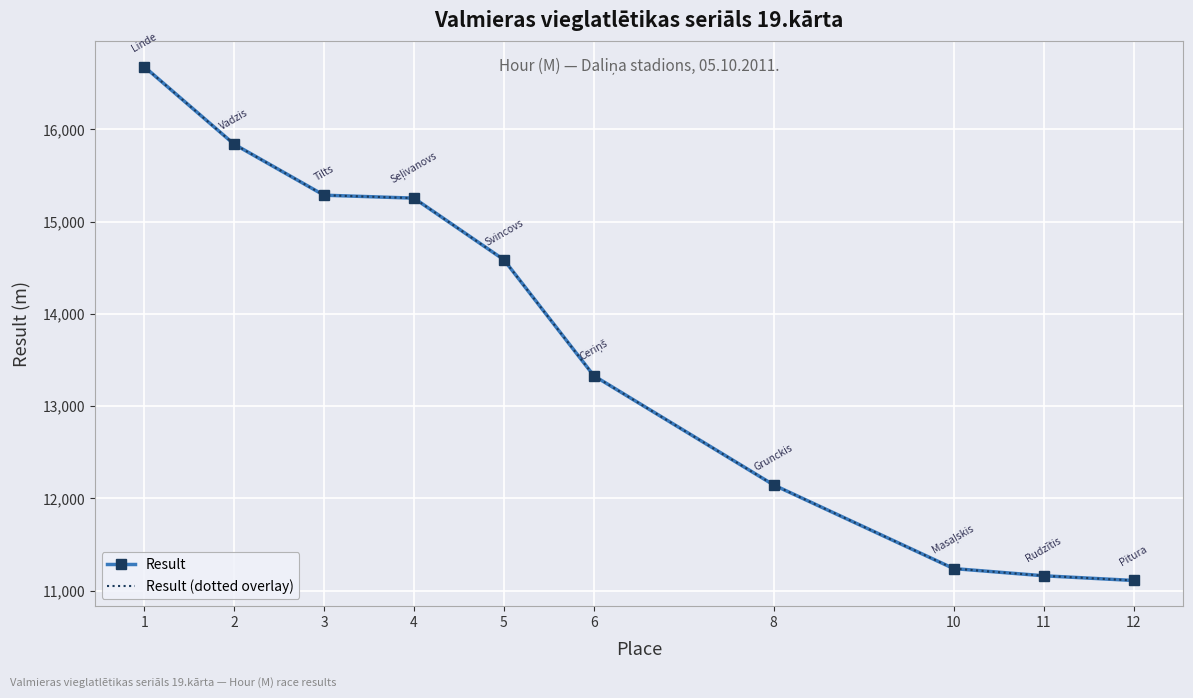

Rank the categories by Result value from lowest to highest.

12, 11, 10, 8, 6, 5, 4, 3, 2, 1